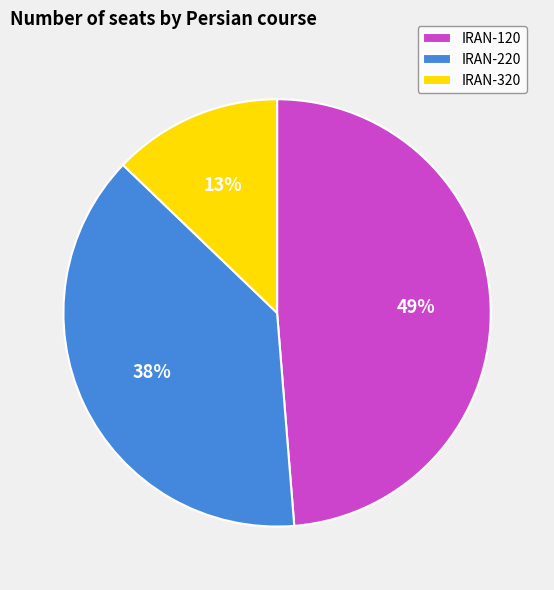

Which has a higher value, IRAN-120 or IRAN-320?

IRAN-120